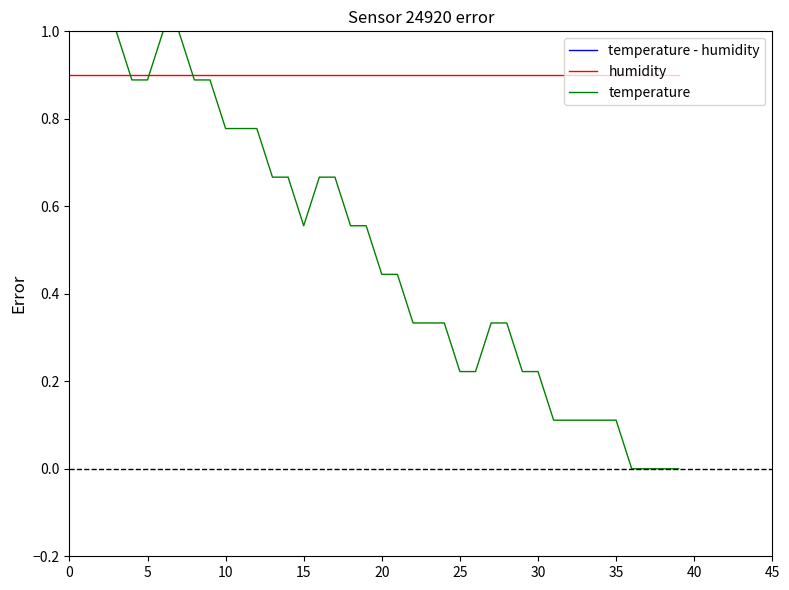

Which series has the largest range (max minus min)?

temperature - humidity